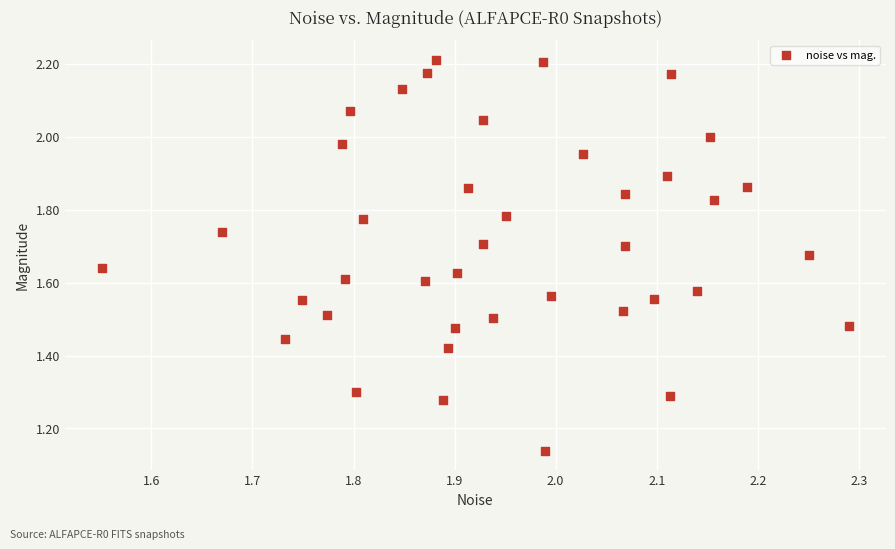

What is the range of X values (max minus min)?

0.7